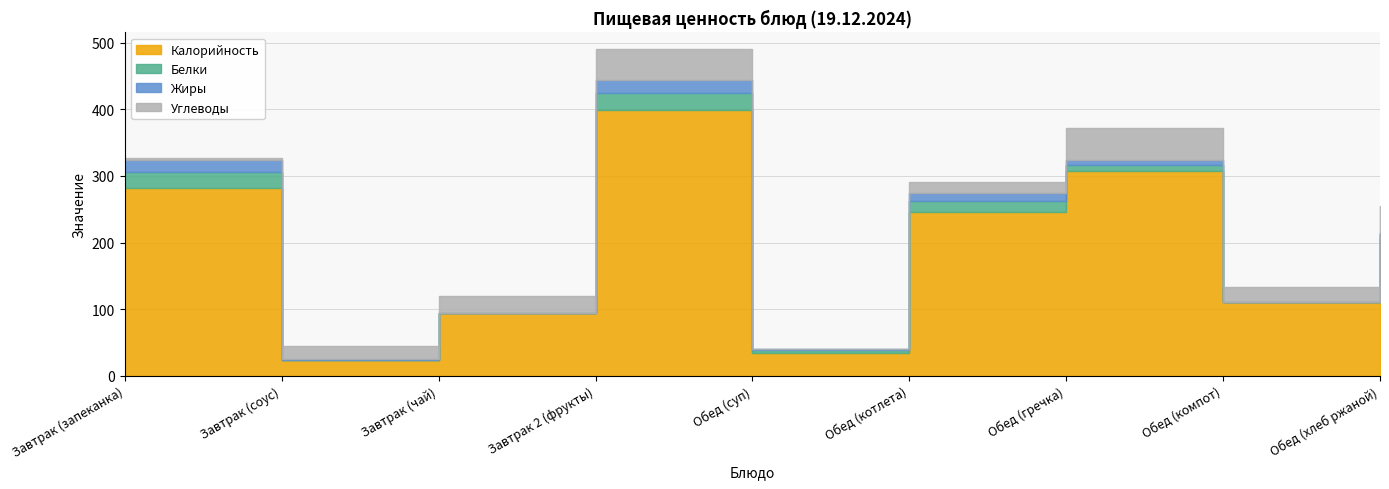

Where is Углеводы nearest to the value 23?

Обед (компот)